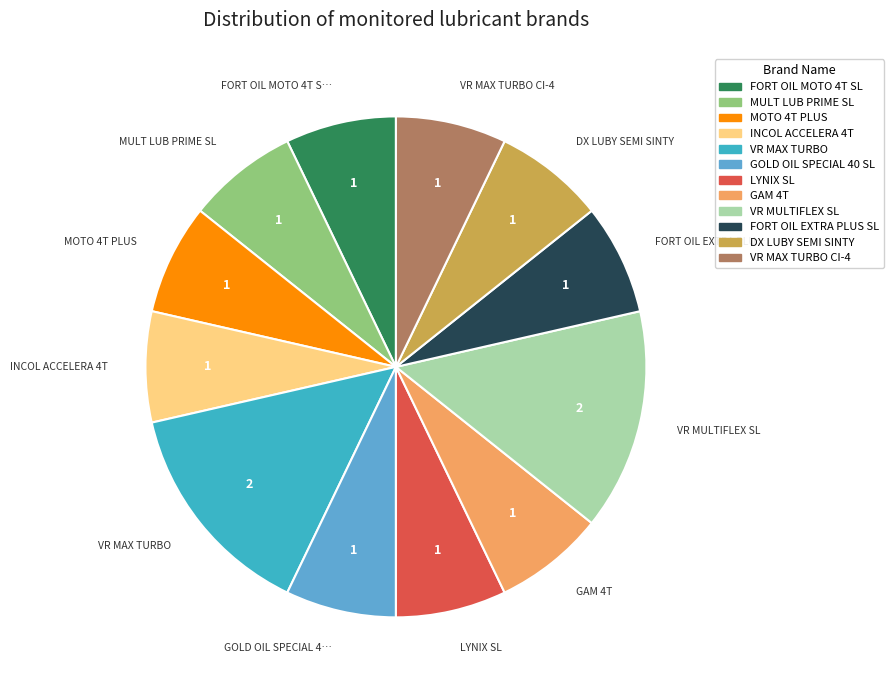

Does any single category account for the majority?

No